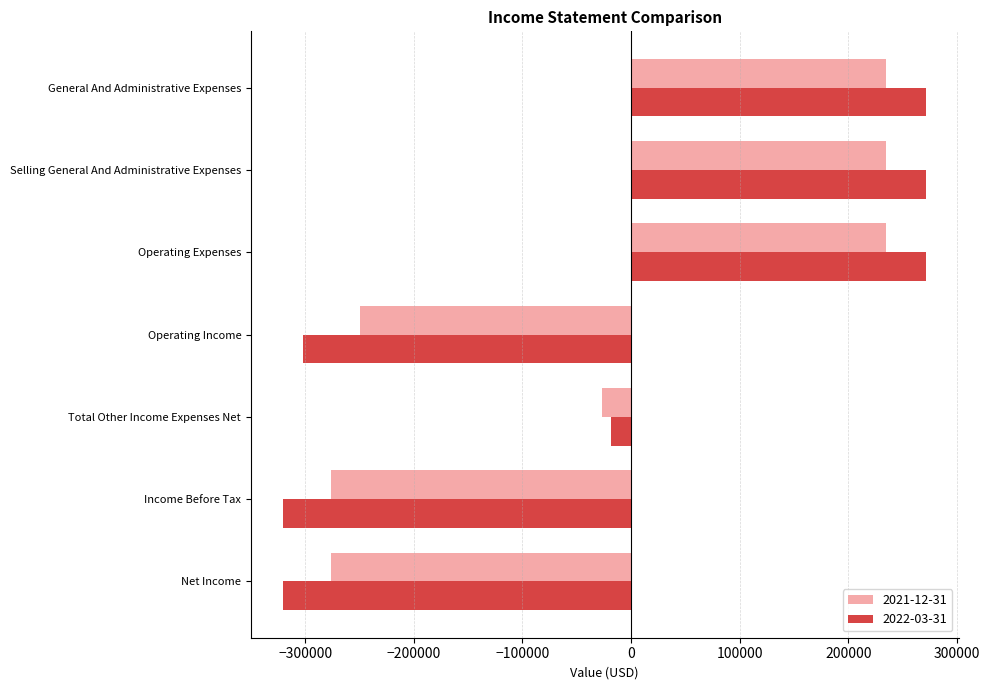

What is the total value across all series at Operating Income?

-551416